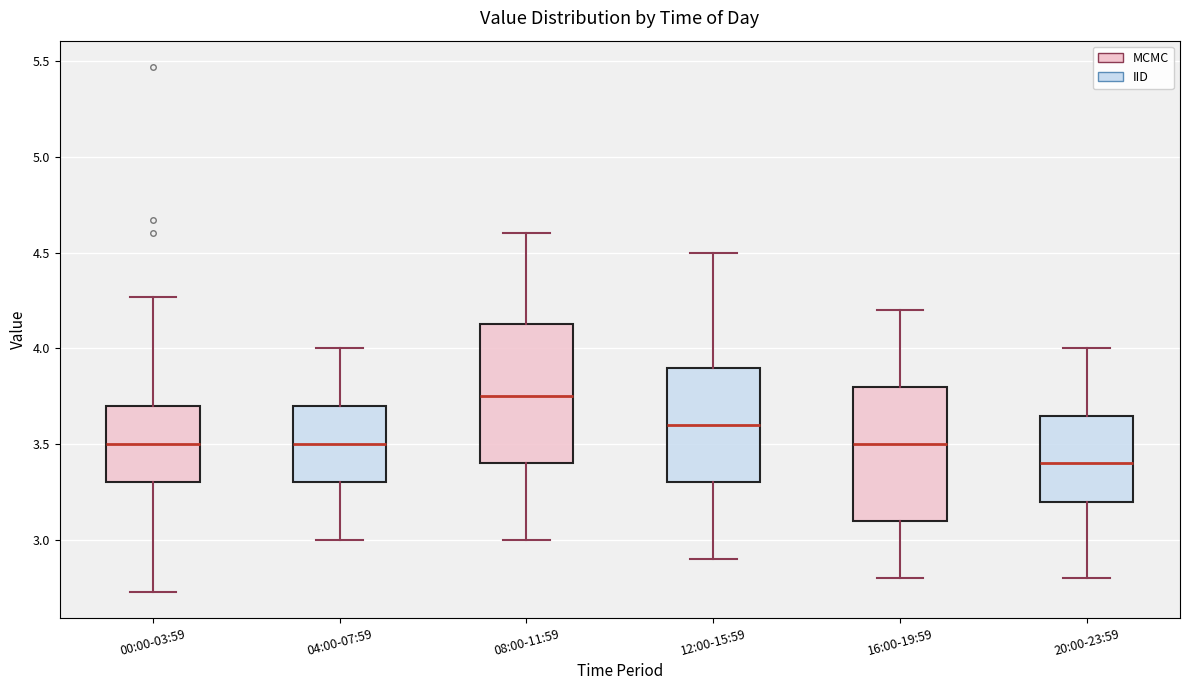

Which box's median line is the lowest?

20:00-23:59